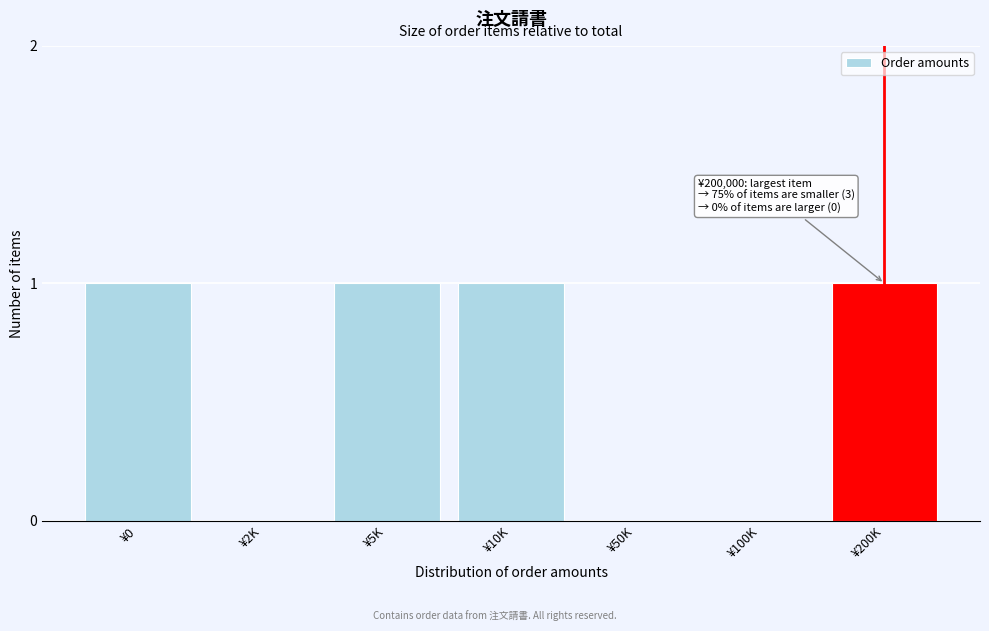

Reading left to right, transcribe all the data shown in this chart.

¥0=1	¥2K=0	¥5K=1	¥10K=1	¥50K=0	¥100K=0	¥200K=1